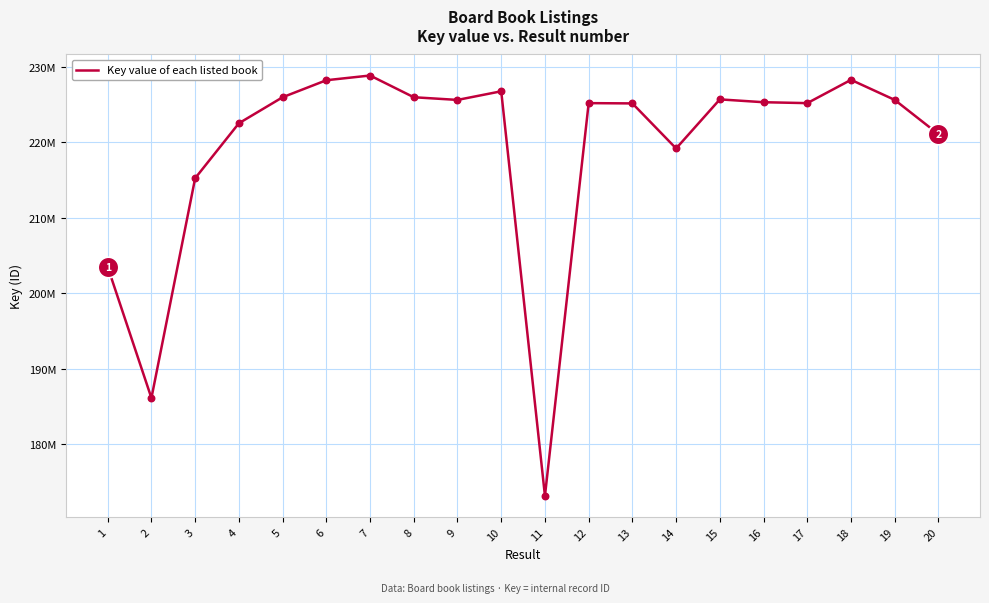

Which has a higher value, 15 or 14?

15